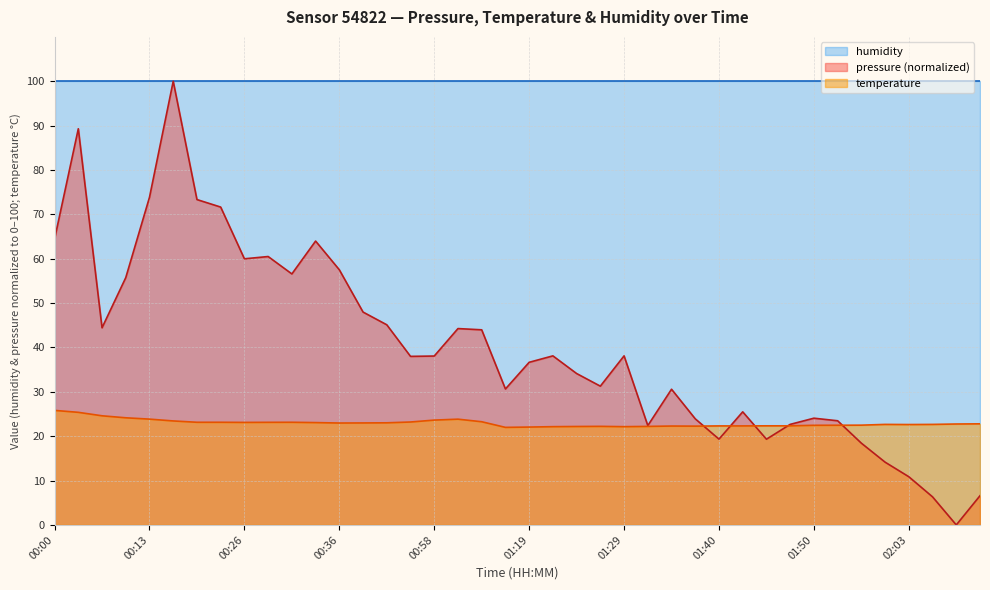

Where is the first local maximum for temperature?

00:31